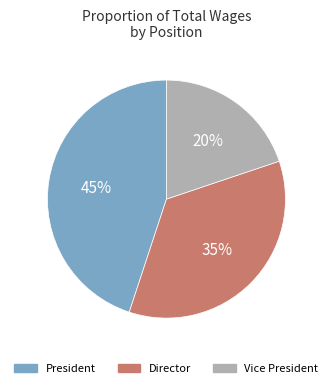

Rank the categories by value from lowest to highest.

Vice President, Director, President